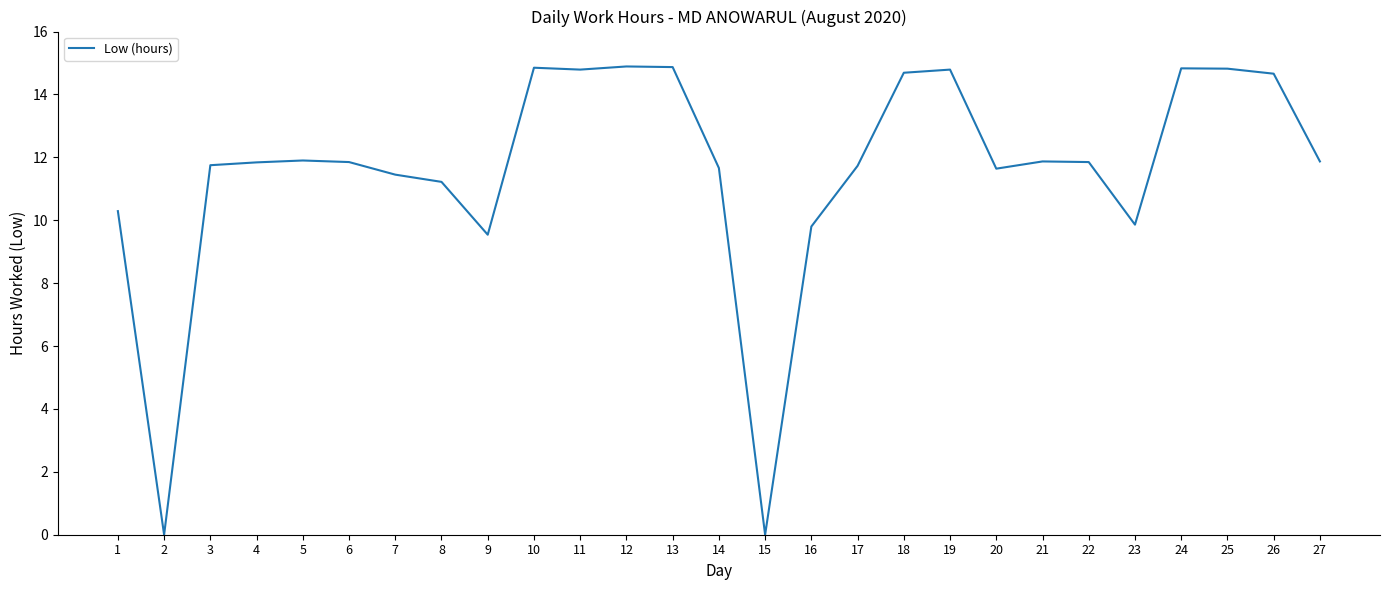

Where does the data first go above 11?

3